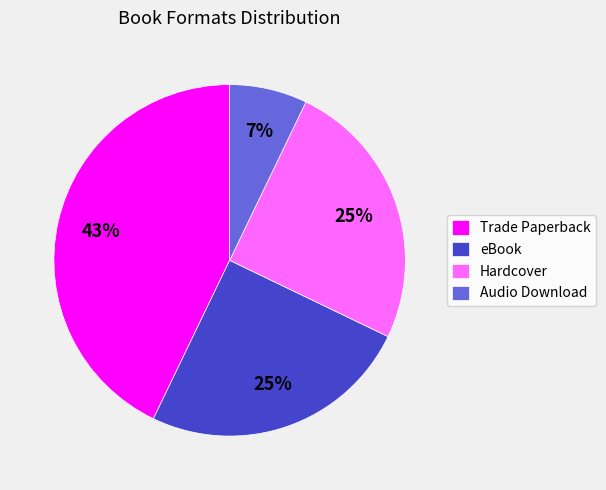

How many slices are in this pie chart?

4